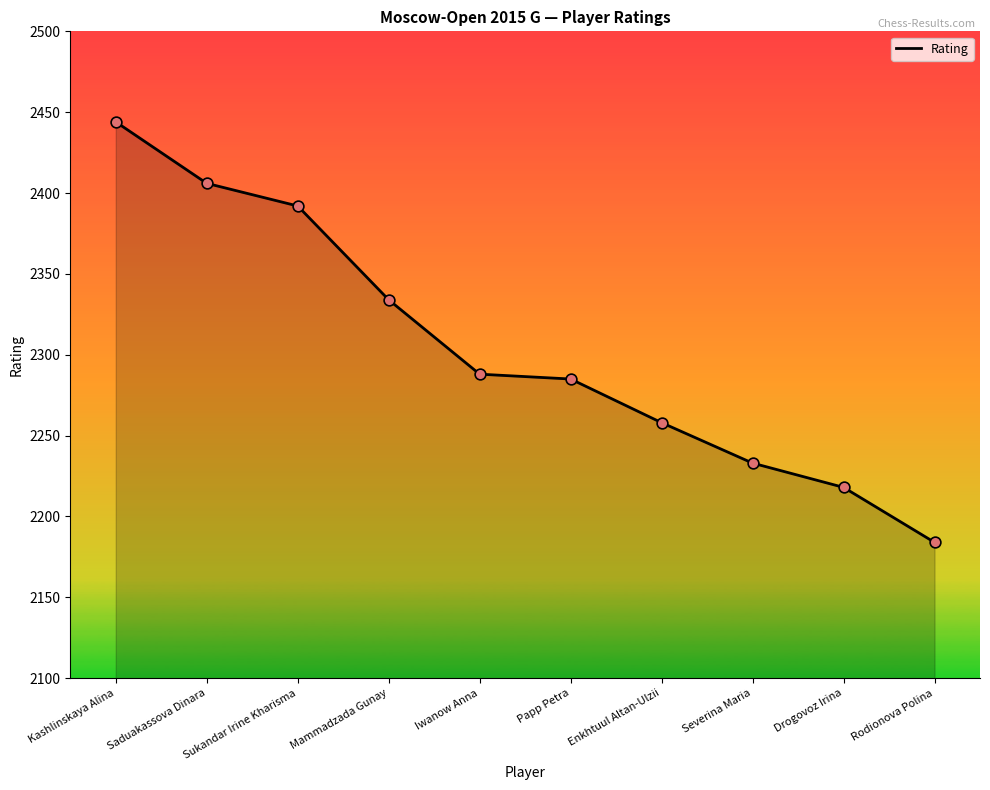

Between Drogovoz Irina and Sukandar Irine Kharisma, which is larger?

Sukandar Irine Kharisma